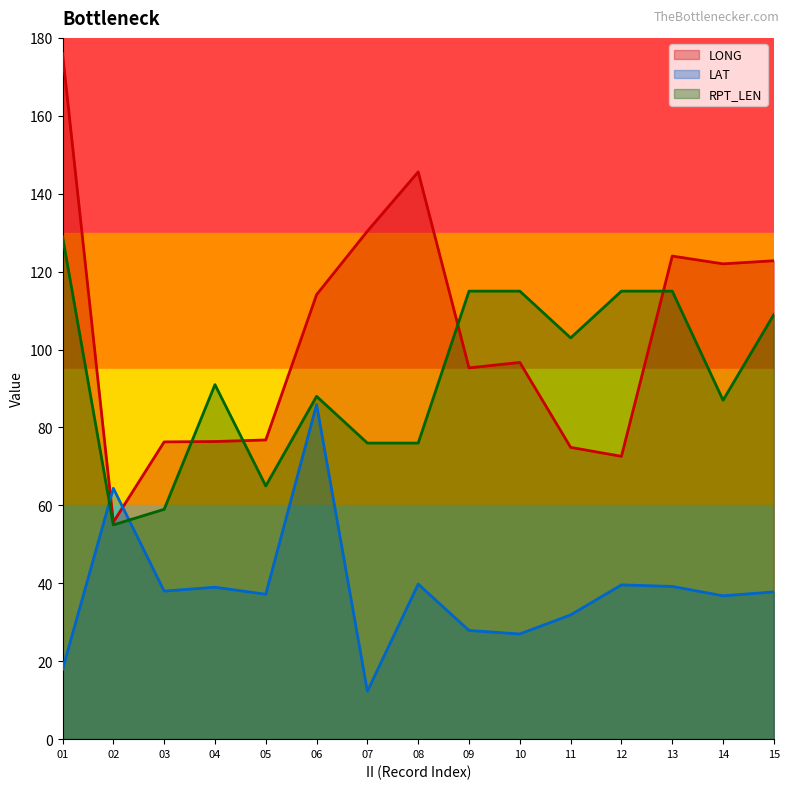

After their last crossing, which series has the higher values: LAT or RPT_LEN?

RPT_LEN